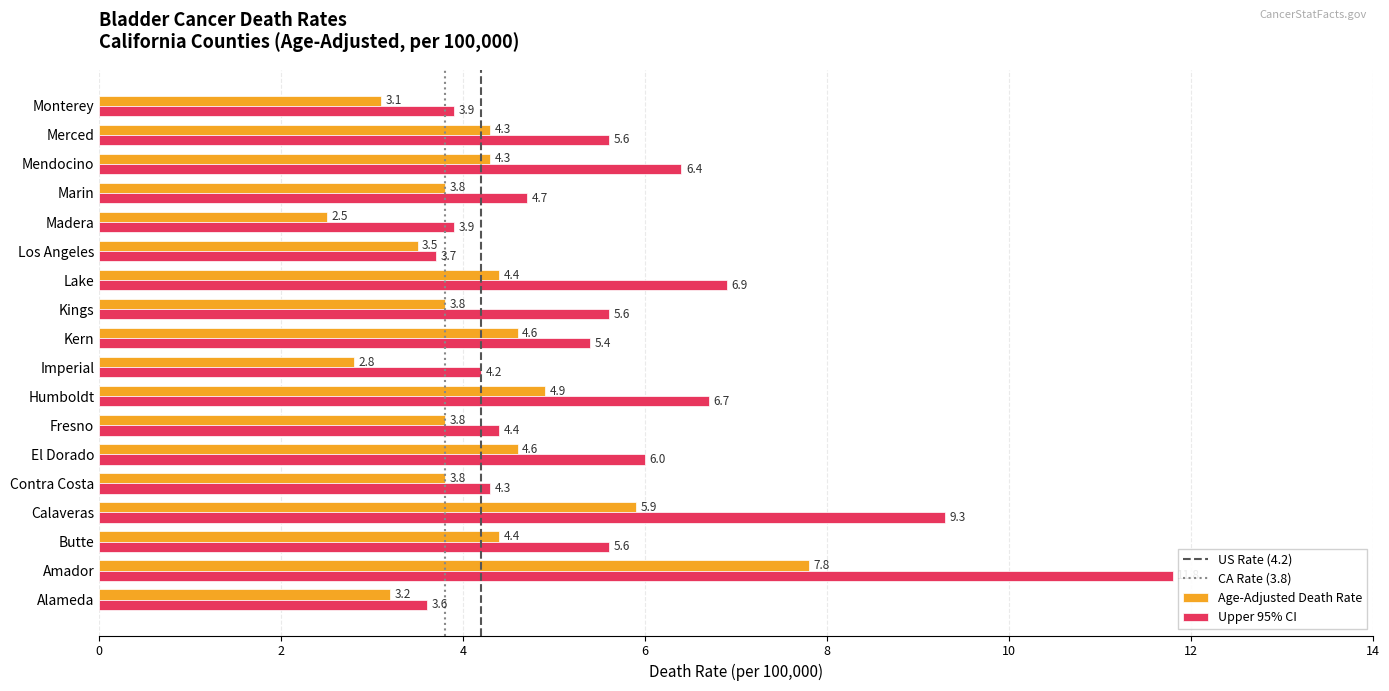

List the series in order of their overall mean, highest first.

Upper 95% CI, Age-Adjusted Death Rate